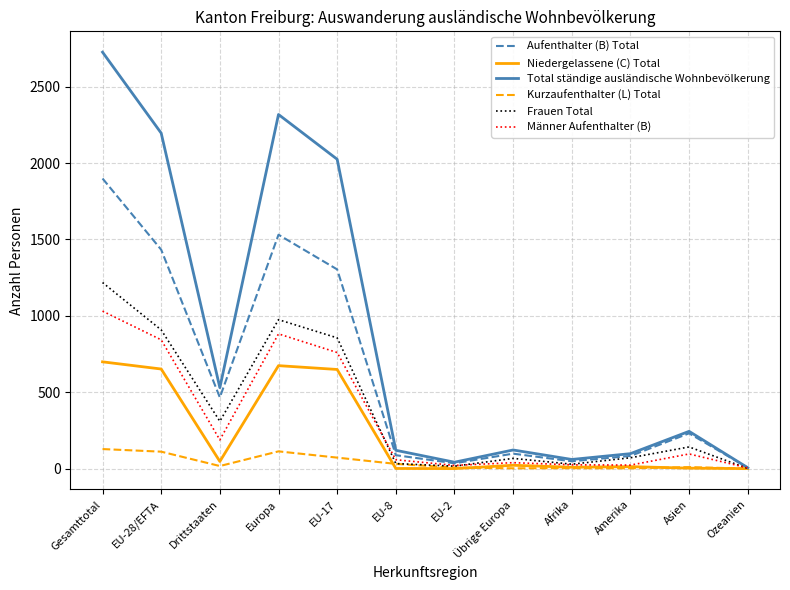

Which series has the widest spread of values?

Total ständige ausländische Wohnbevölkerung